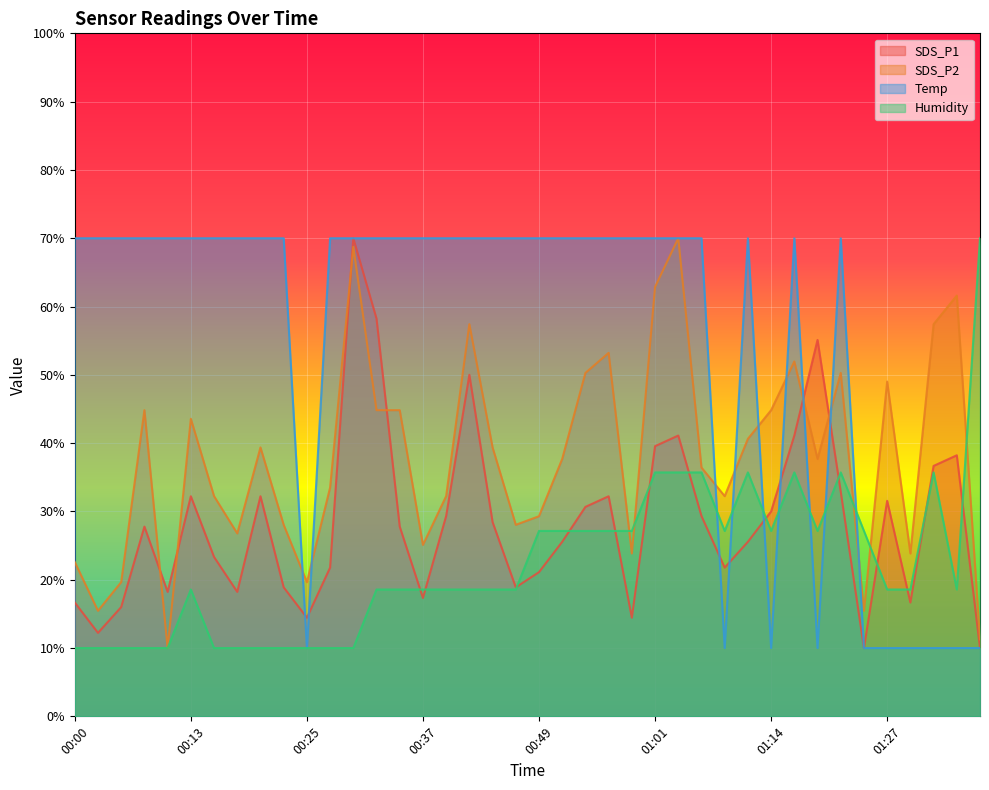

What is the minimum value for Humidity?

10.0